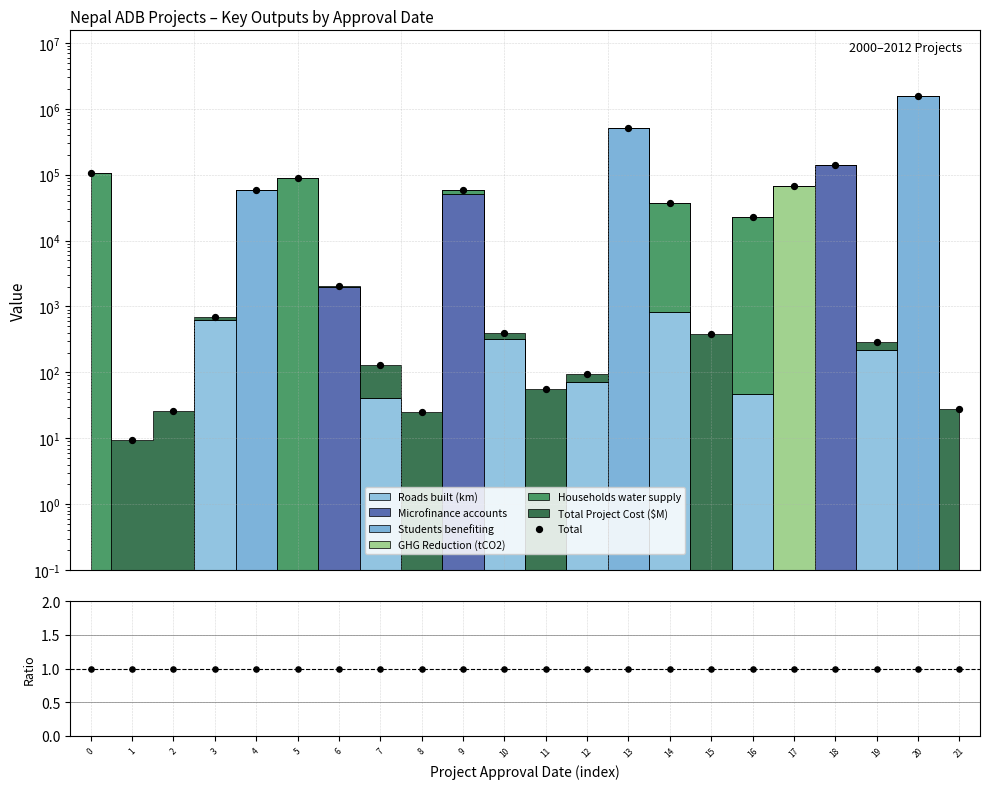

What is the total value across all series at 16?

22589.6